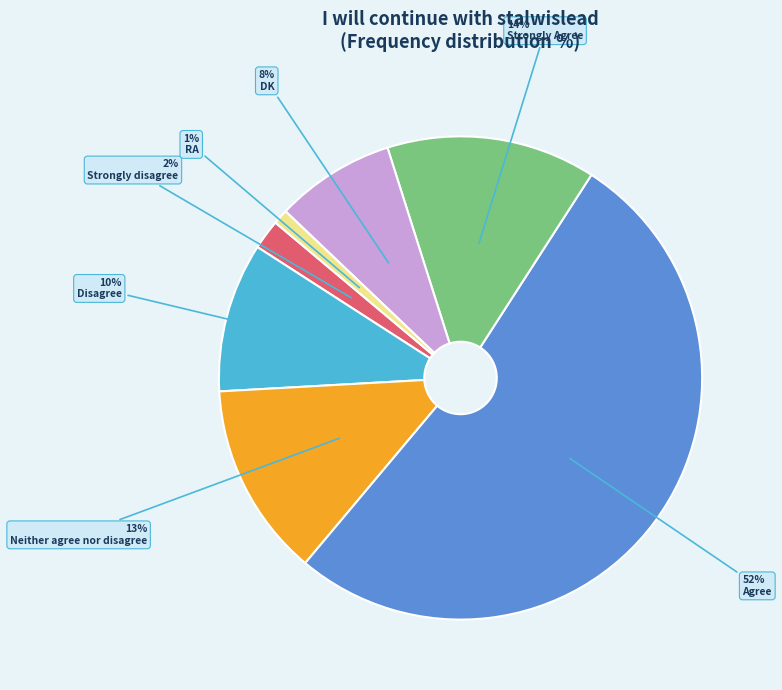

To the nearest percent, what is the difference between the largest and smallest slice percentages?

51%